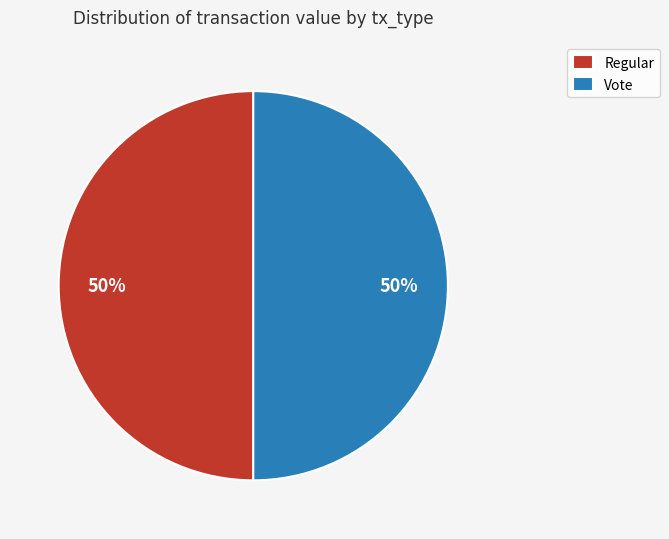

Combined, do Vote and Regular account for over 50%?

Yes